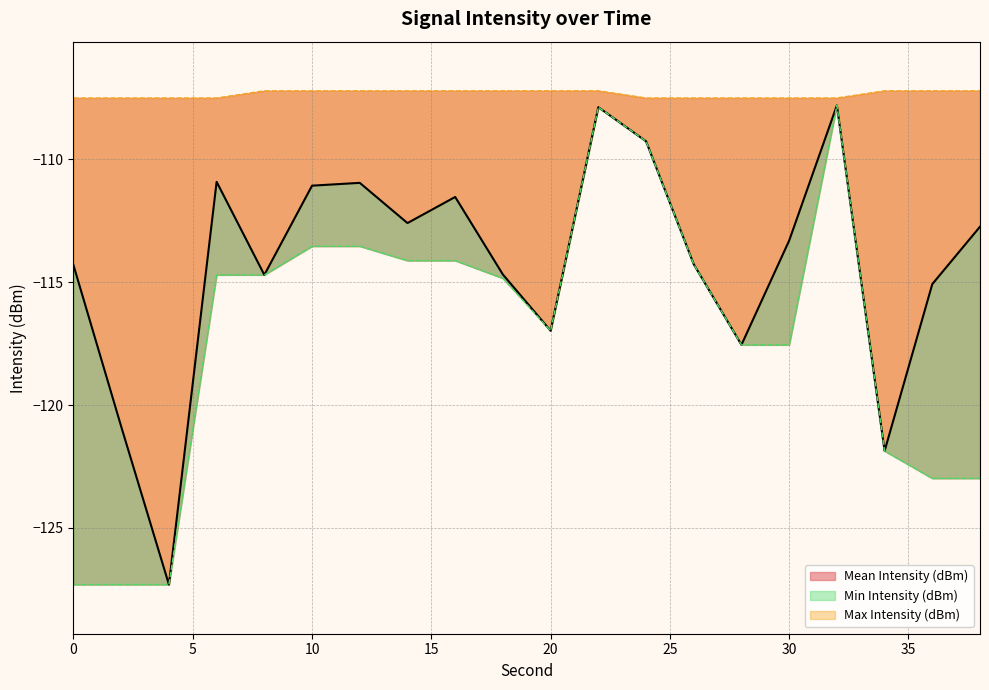

What is the value of the Mean Intensity (dBm) point at the 1st from the left?

-114.3